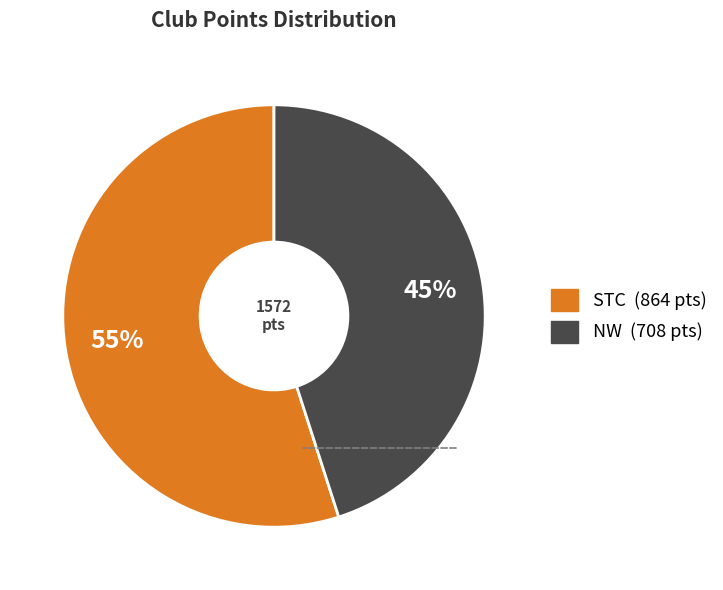

To the nearest percent, what percentage of the pie is NW?

45%